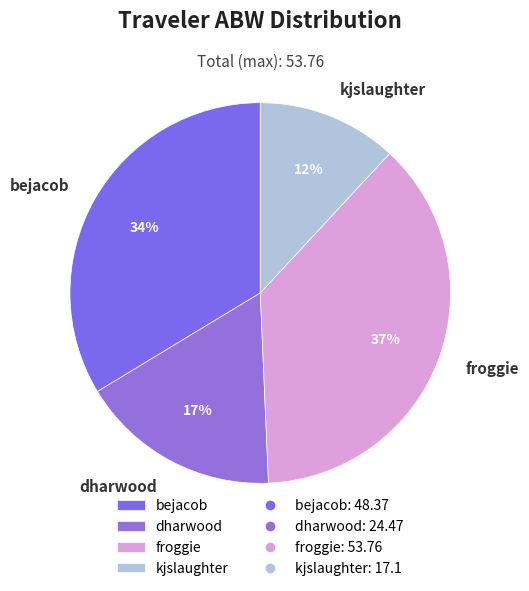

To the nearest percent, what portion does froggie represent?

37%